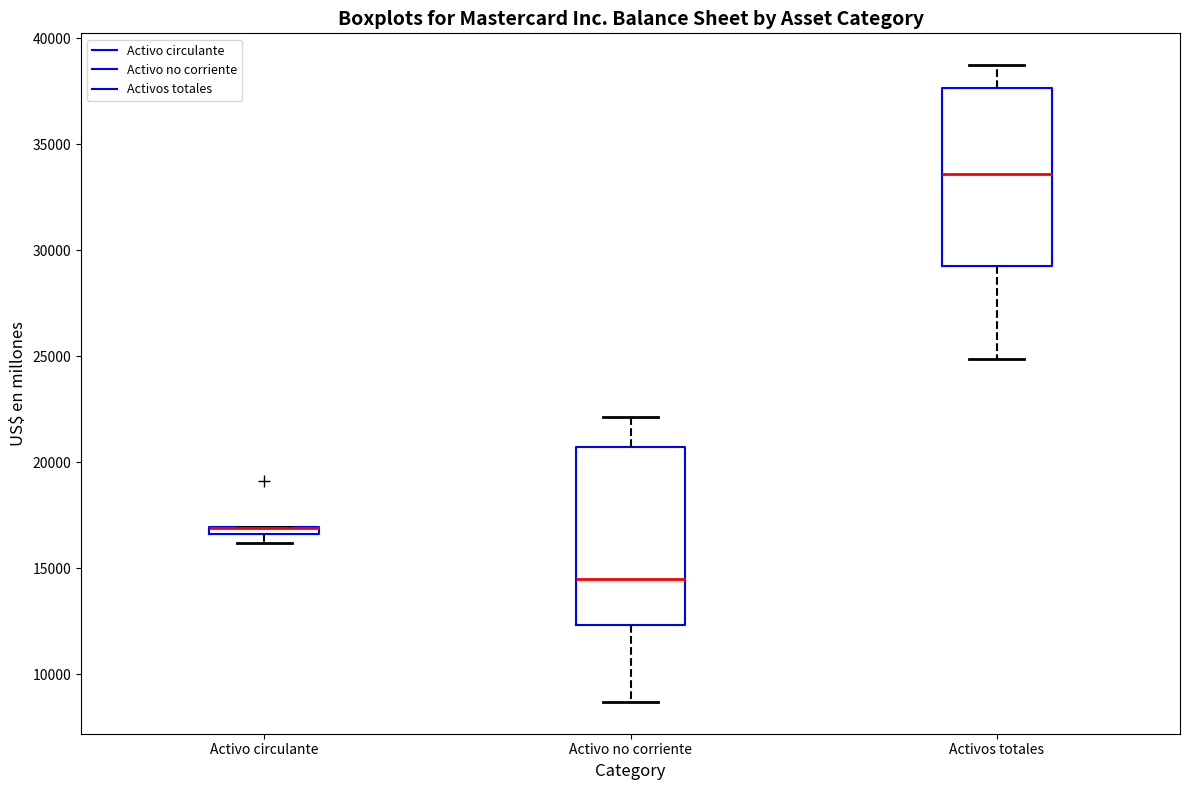

Where does the median line of the box for Activos totales sit on the y-axis? The values are not printed on the chart, so give them approximately, as read against the axis.

33500